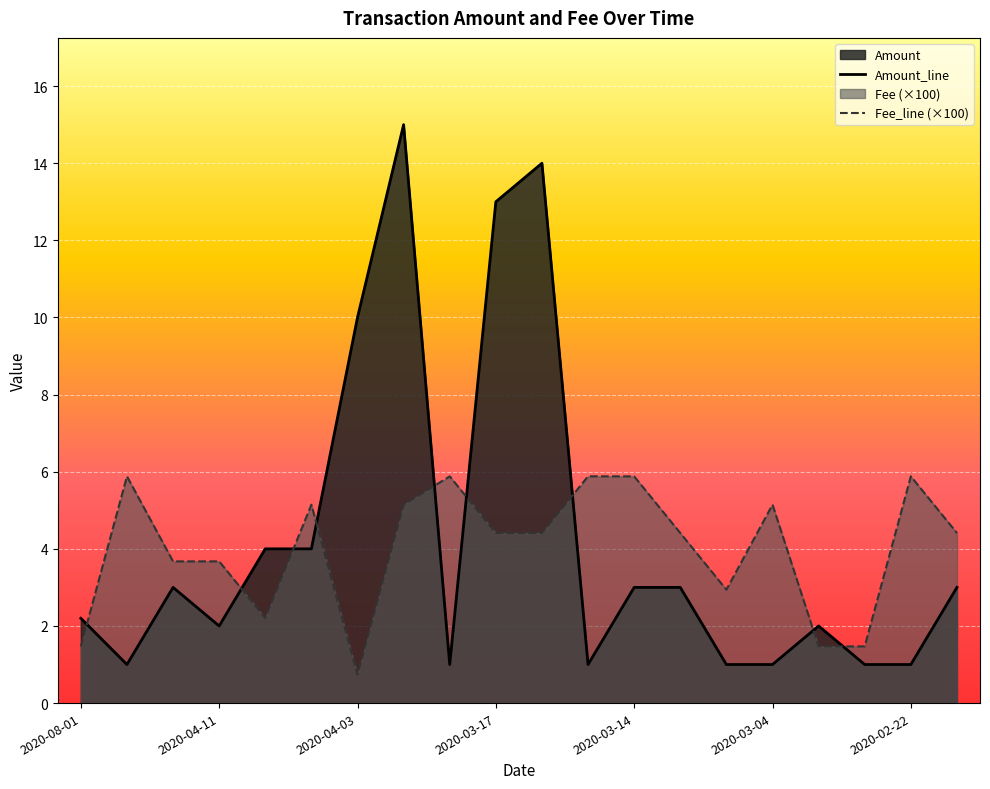

What is the value of the Fee_line (×100) point at the 18th from the left?

1.5